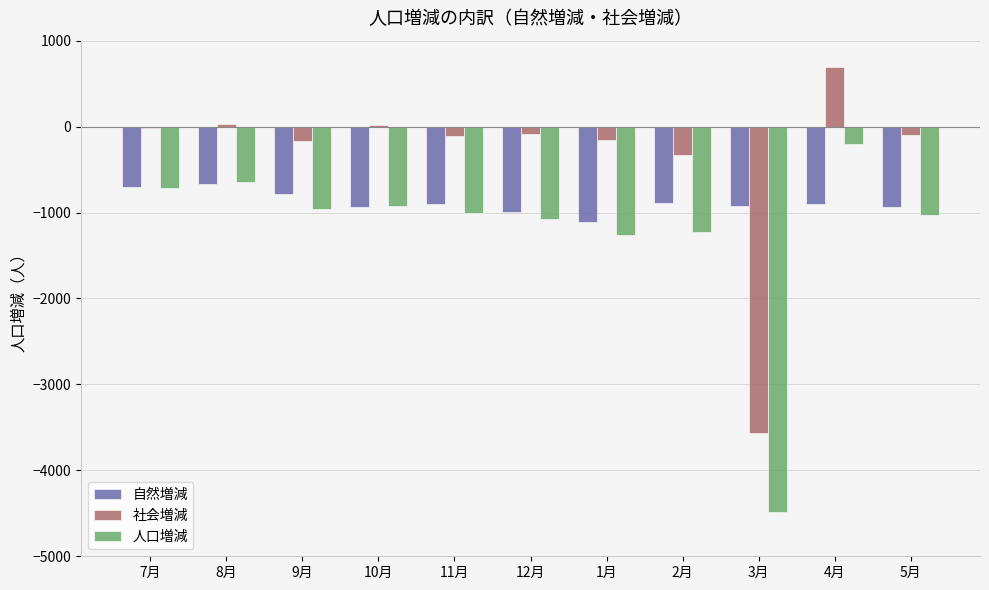

At which label does 社会増減 first exceed -95?

7月